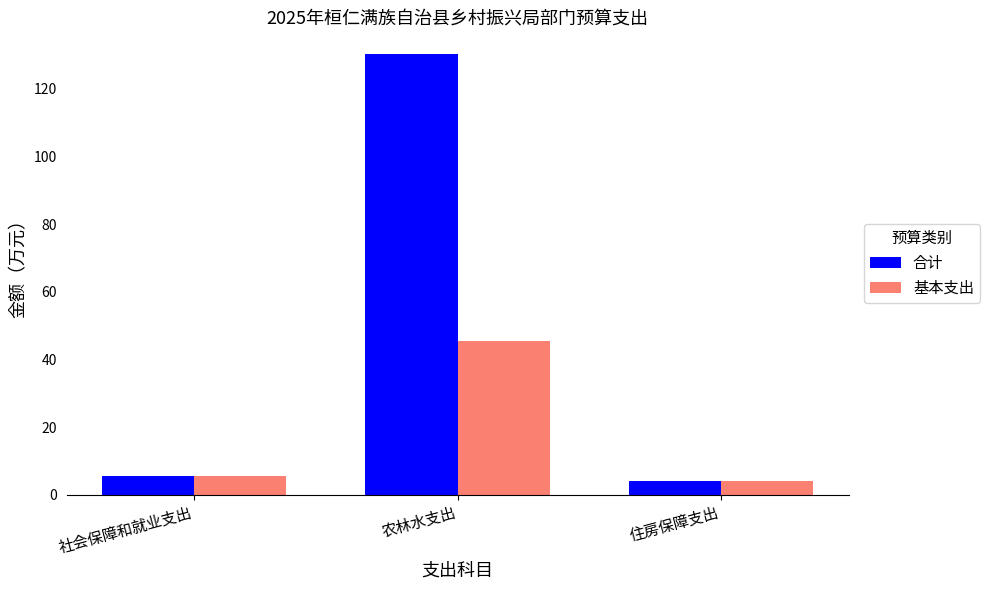

What are all the series names shown in the legend?

合计, 基本支出